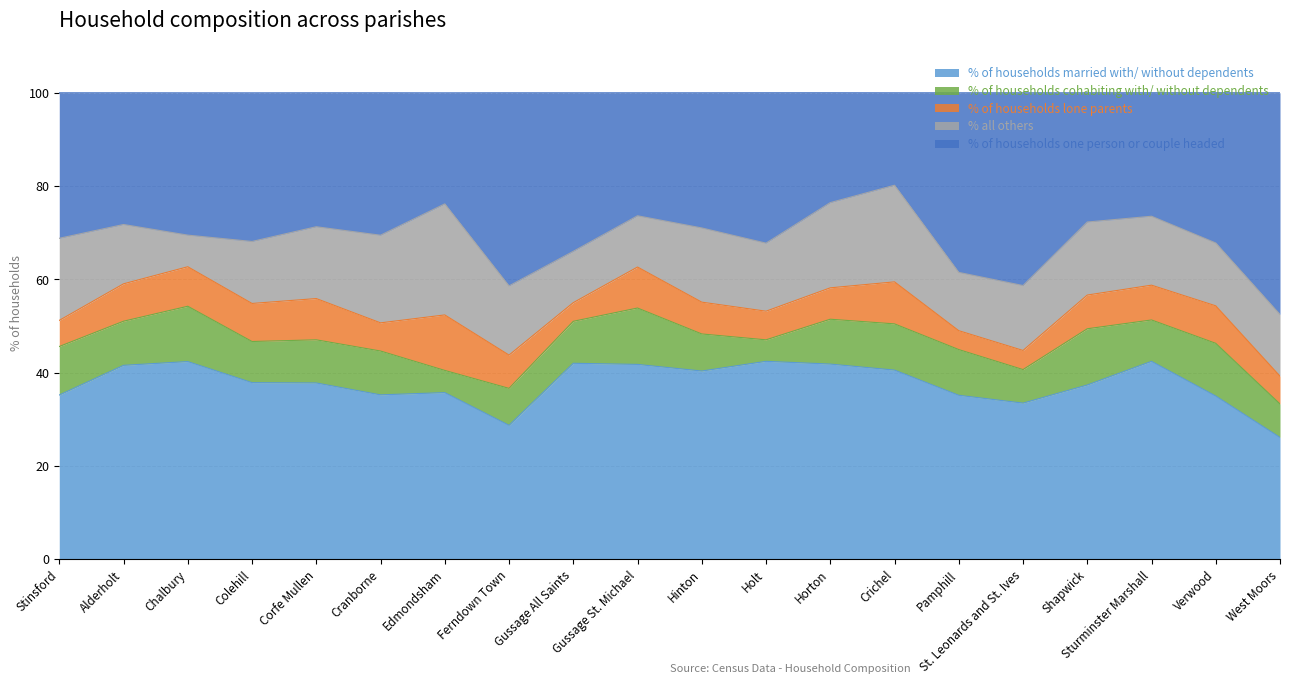

Between Edmondsham and Verwood, which series saw the biggest shift?

% all others